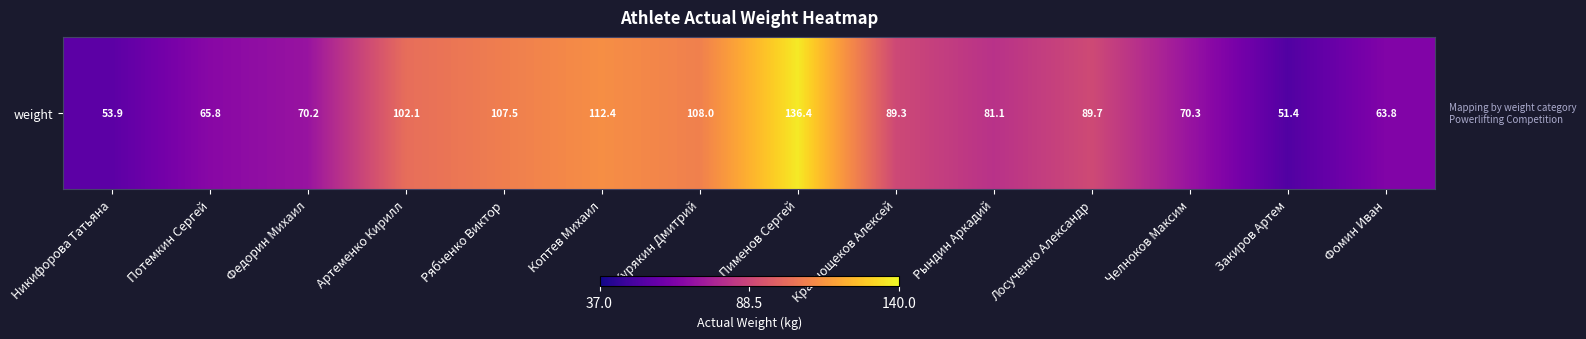

Is it true that the value at Рындин Аркадий is 126.2?

False